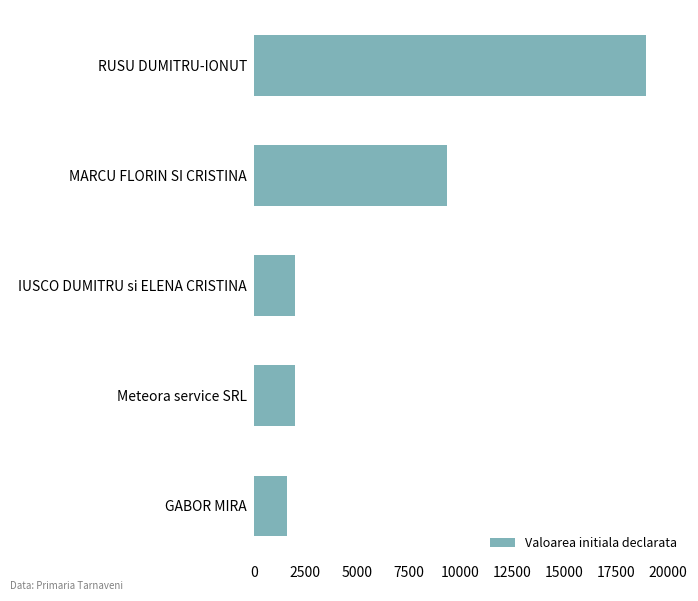

True or false: the data shows 9331 at MARCU FLORIN SI CRISTINA.

True